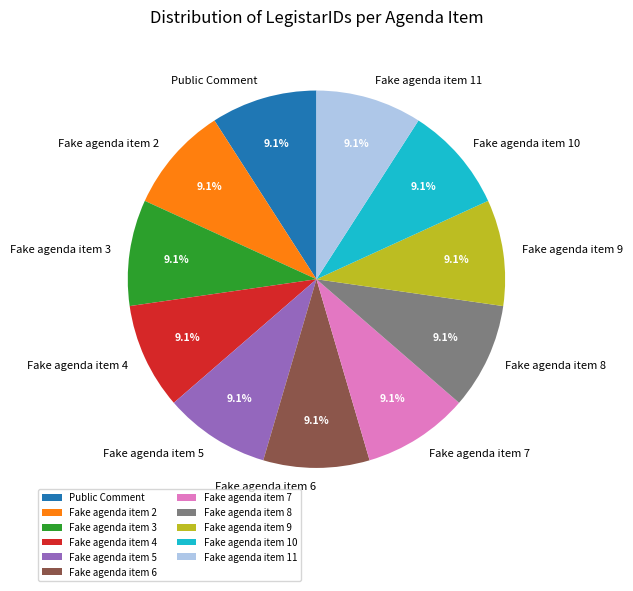

Approximately how many times larger is the value at Fake agenda item 7 compared to Fake agenda item 5?

1.0